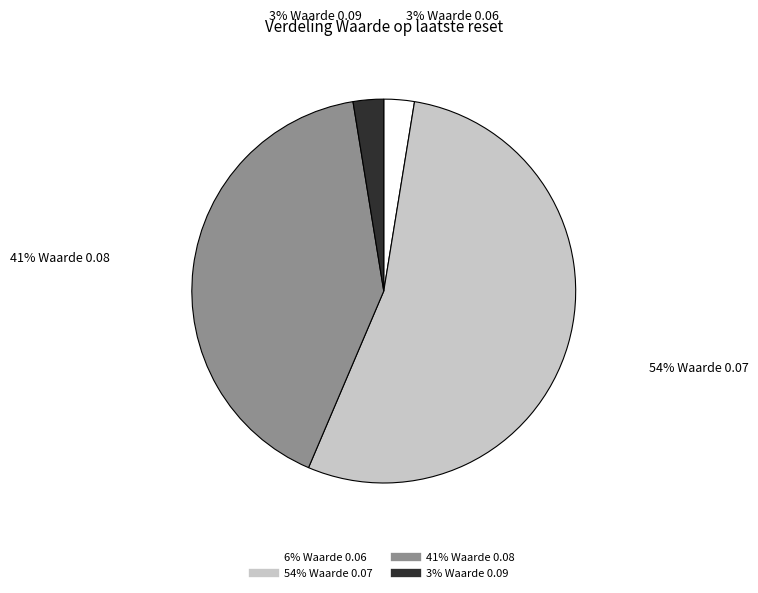

To the nearest percent, what is the average slice percentage?

25%